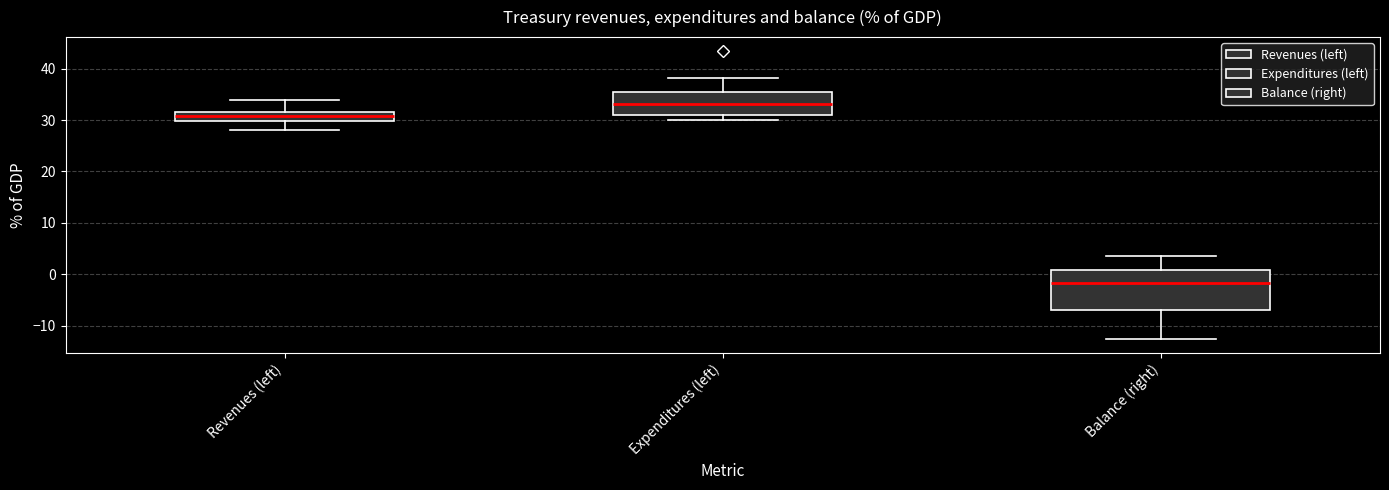

Comparing the boxes themselves (not the whiskers), which one is the tallest?

Balance (right)